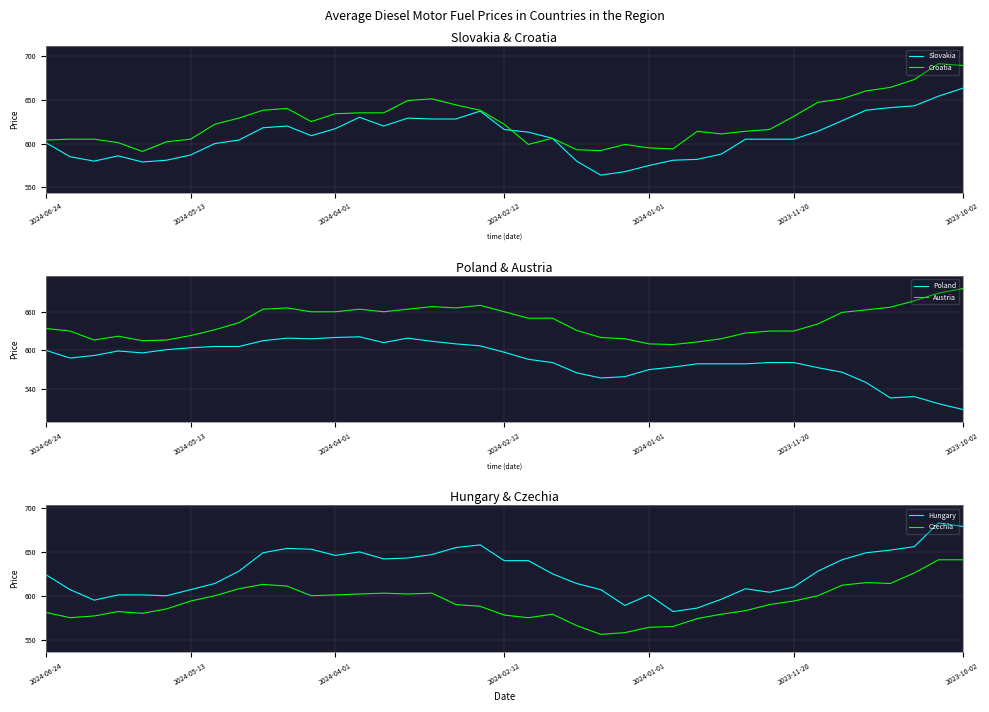

What is the total value across all series at 34?

3775